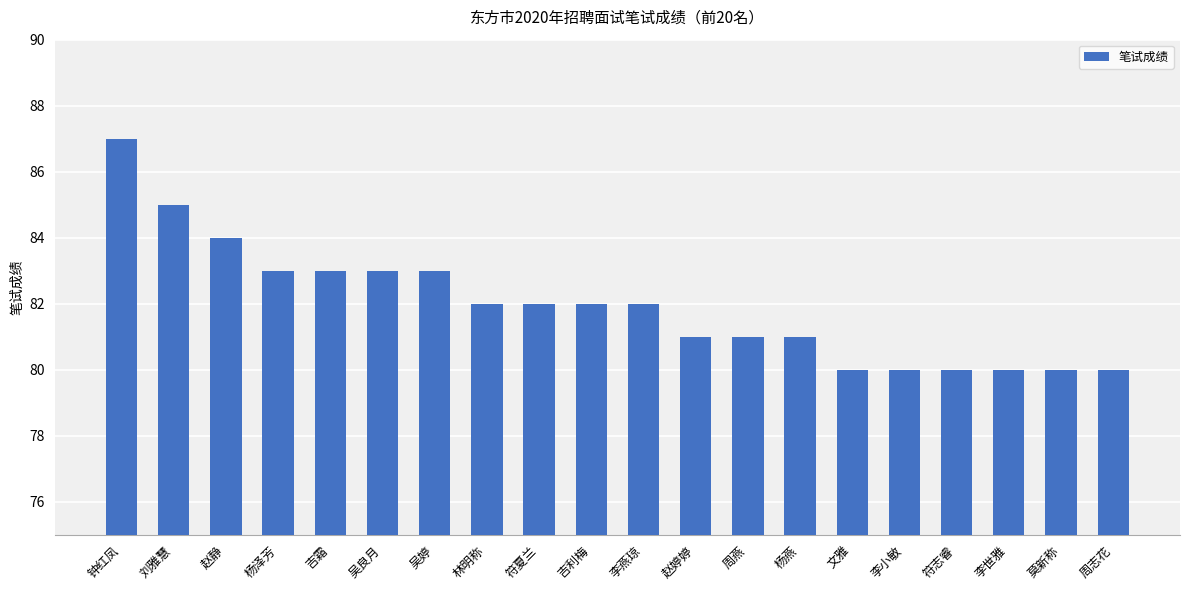

Is it true that the value at 文雅 is 131?

False